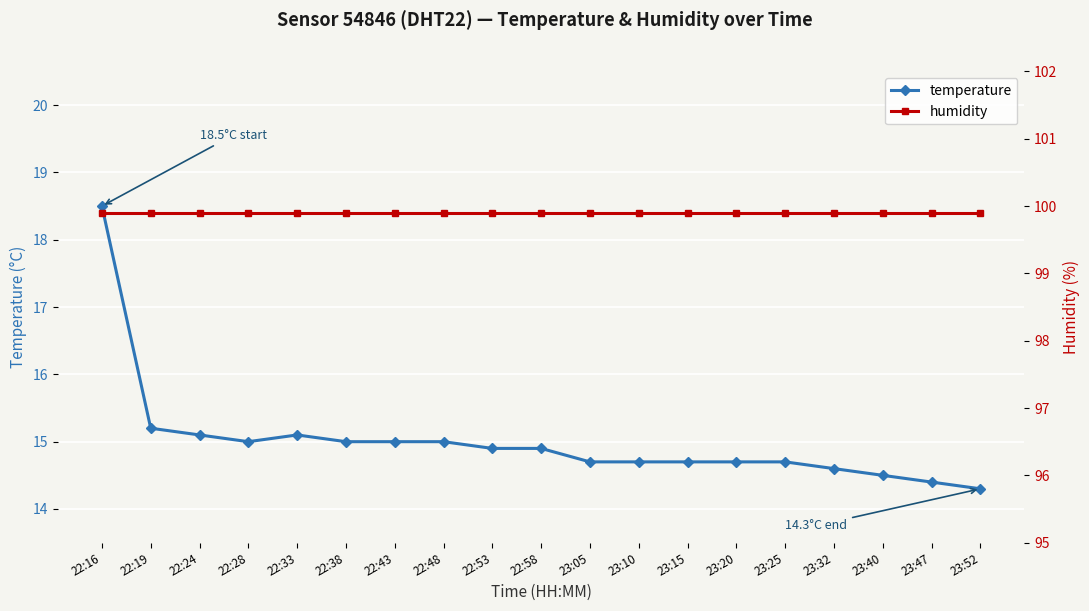

What is the difference between the maximum and minimum values in the temperature series?

4.2